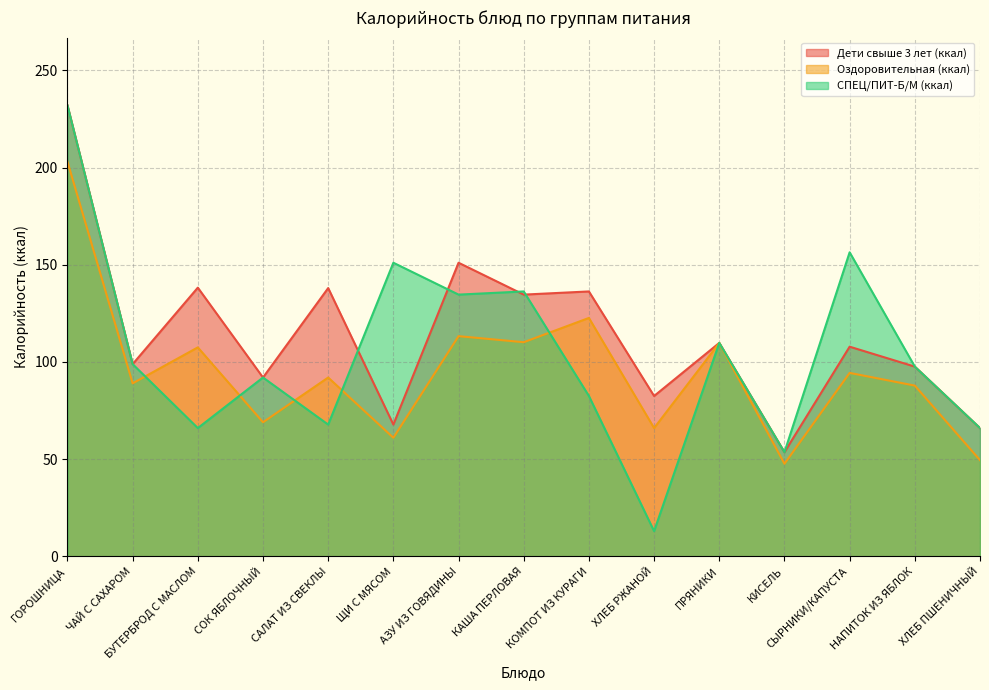

After their last crossing, which series has the higher values: Оздоровительная (ккал) or СПЕЦ/ПИТ-Б/М (ккал)?

Оздоровительная (ккал)